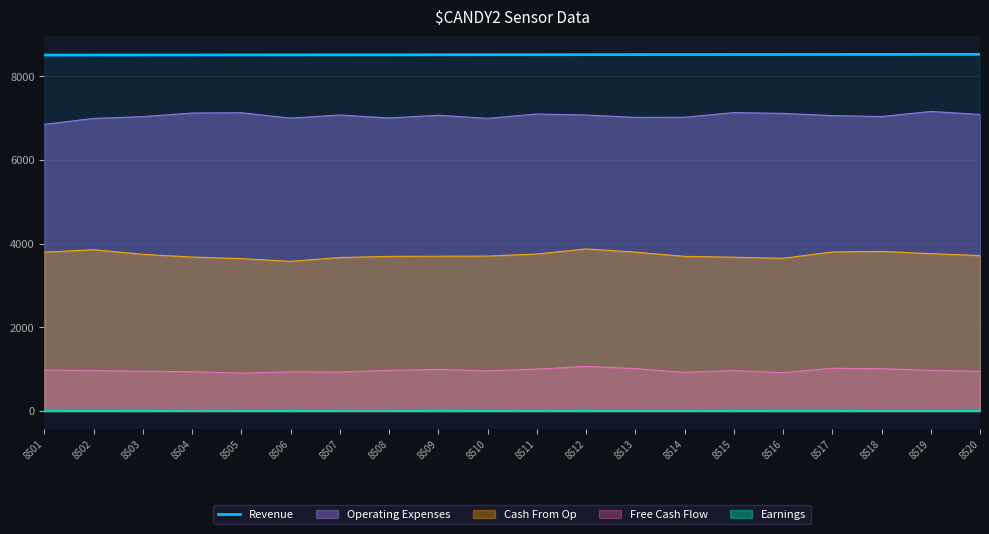

Does the chart have visible grid lines?

Yes